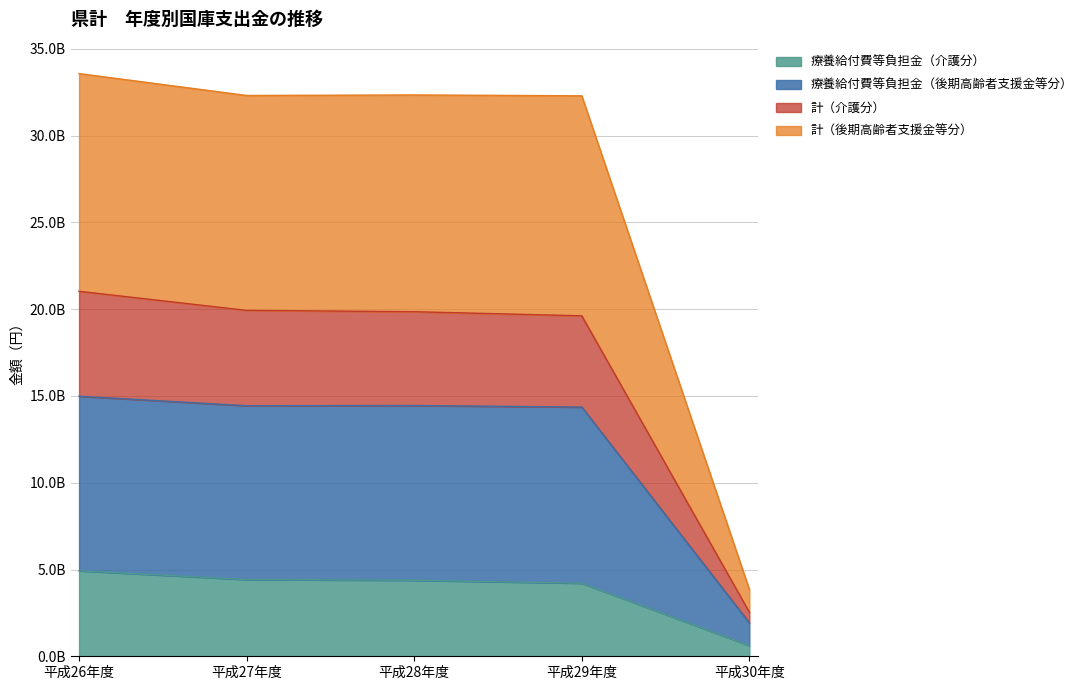

What is the sum of the 療養給付費等負担金（介護分） values at 平成27年度 and 平成26年度?

9348687587